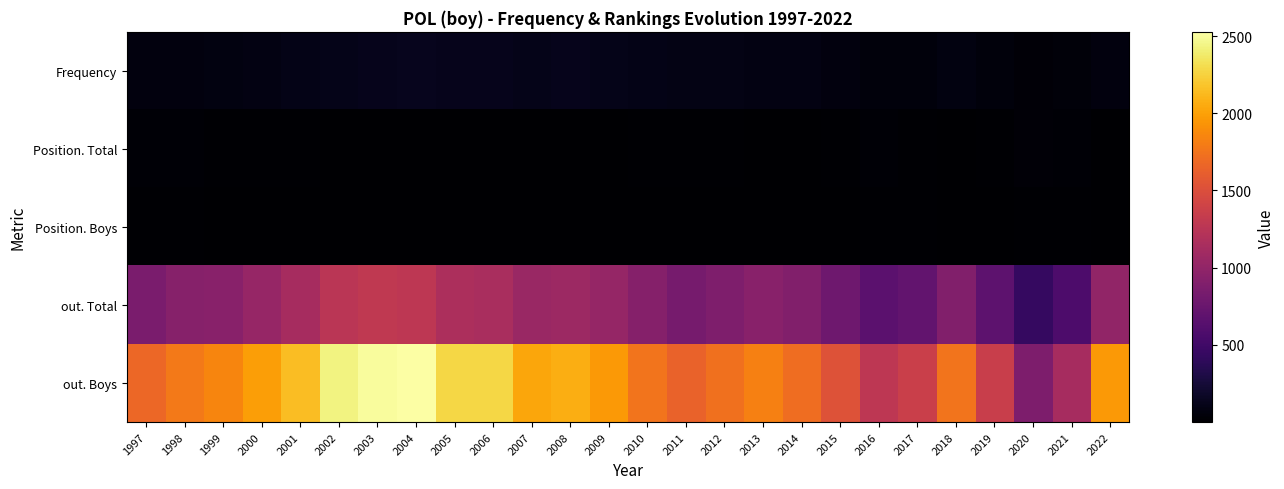

Which series changed the most between 2011 and 2012?

out. Boys